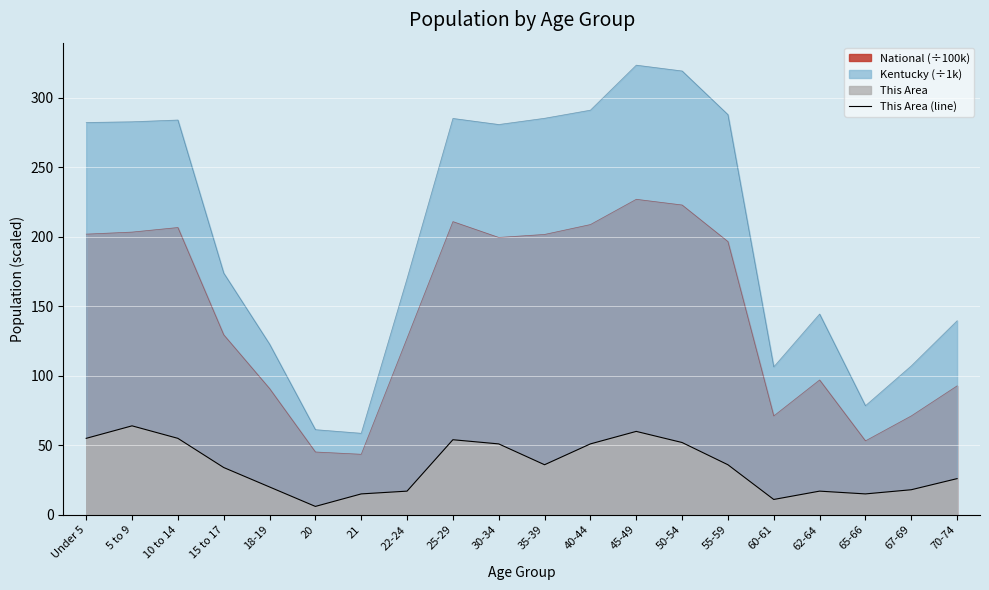

Which label corresponds to the smallest value in the chart?

20